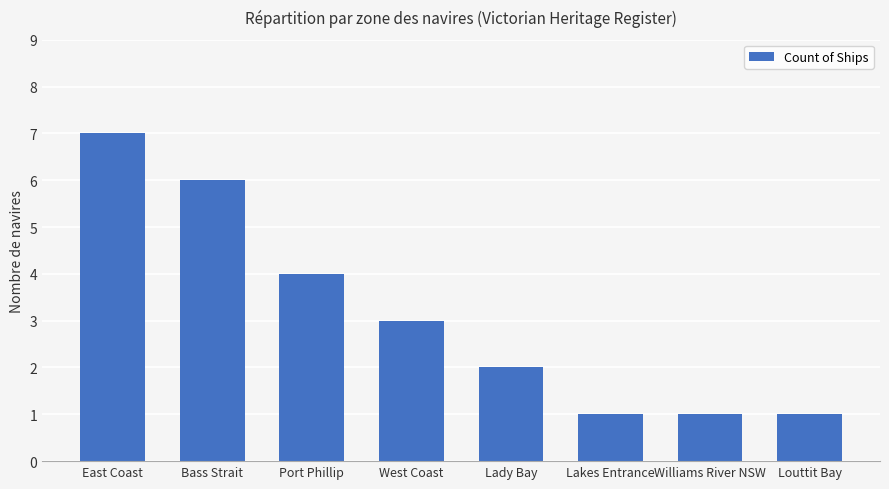

At which label is the value closest to 4?

Port Phillip